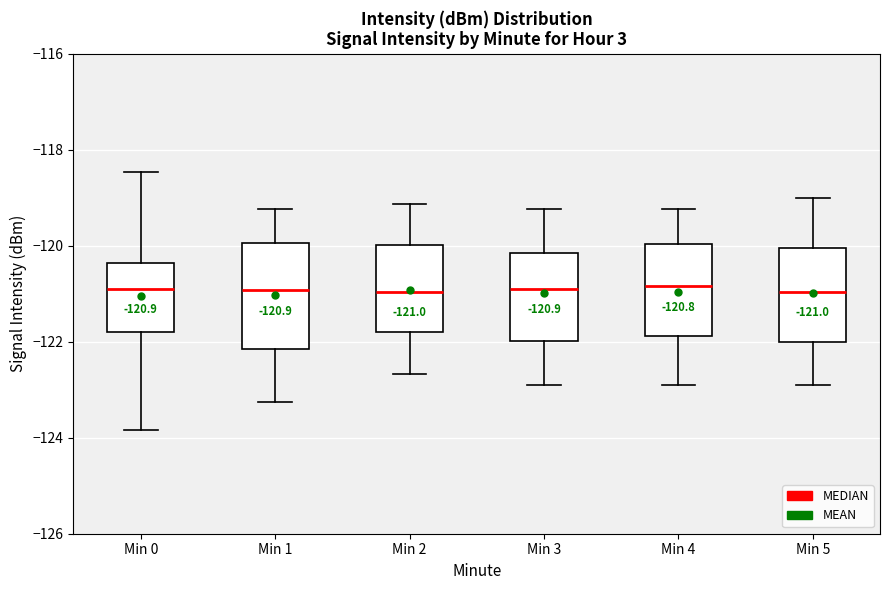

Which box is the tallest, from its lower edge to its upper edge?

Min 1